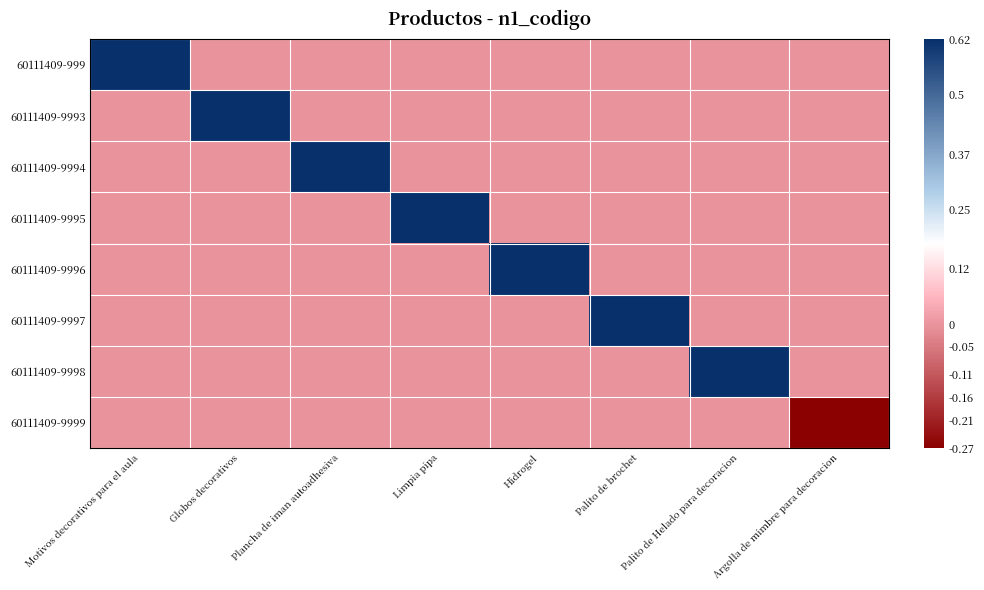

What is the total value across all series at Palito de Helado para decoracion?

0.6